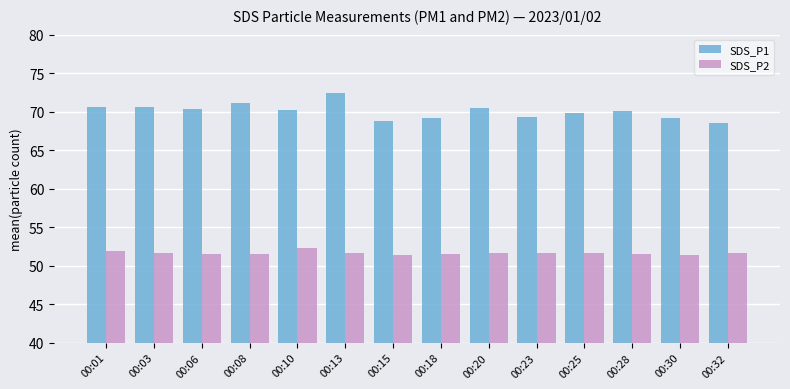

Is it true that SDS_P1 equals 104.9 at 00:28?

False